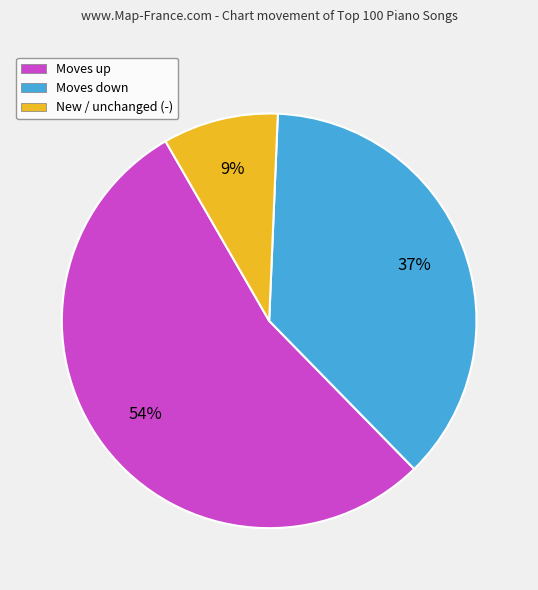

Between New / unchanged (-) and Moves up, which is larger?

Moves up